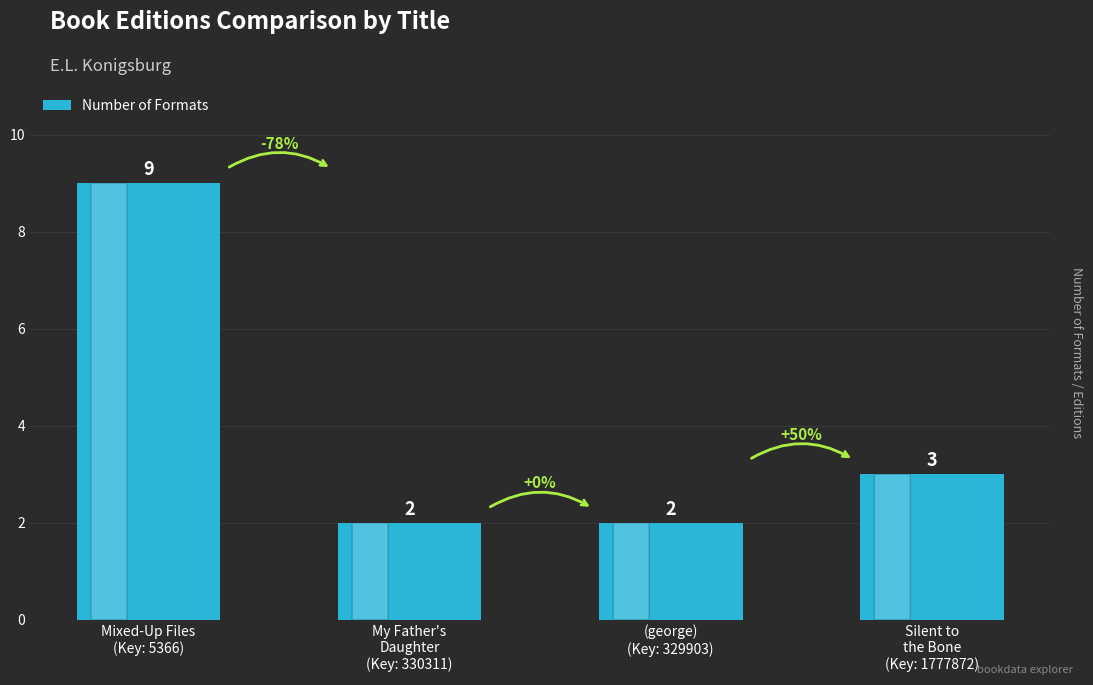

True or false: the data shows 5 at Silent to
the Bone
(Key: 1777872).

False